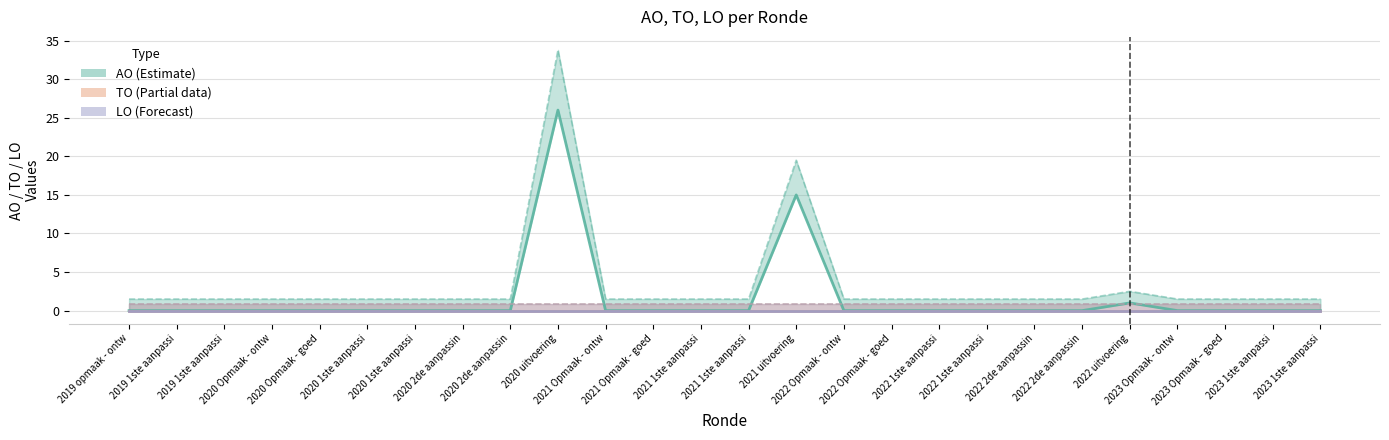

True or false: TO and LO intersect in this chart.

False